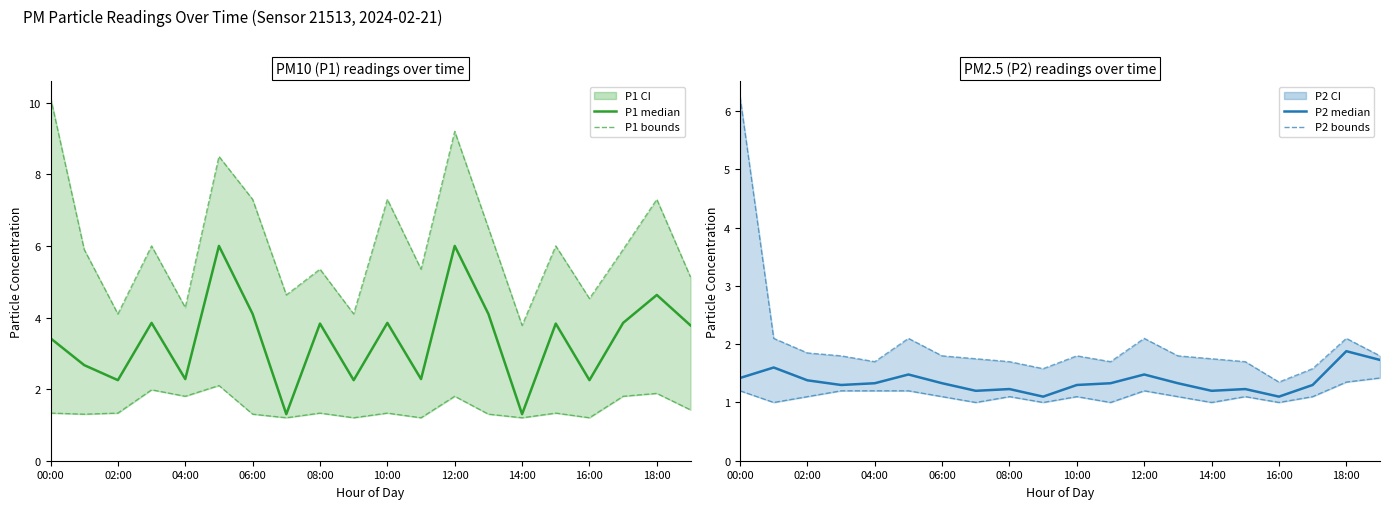

Count the number of categories in the chart.

20